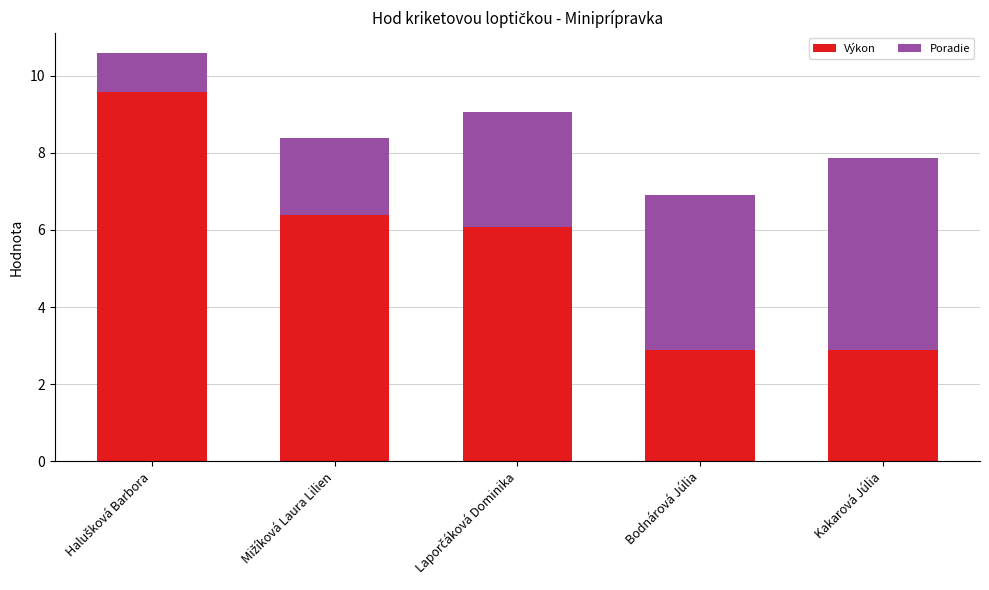

Are the bars grouped side by side (vs. stacked)?

No